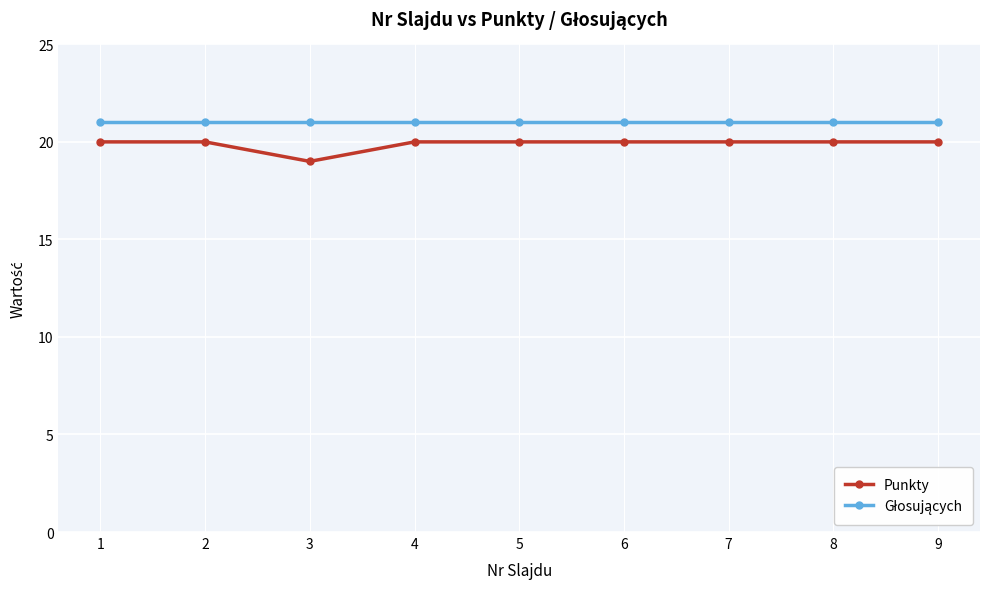

Read the Punkty value at 4.

20